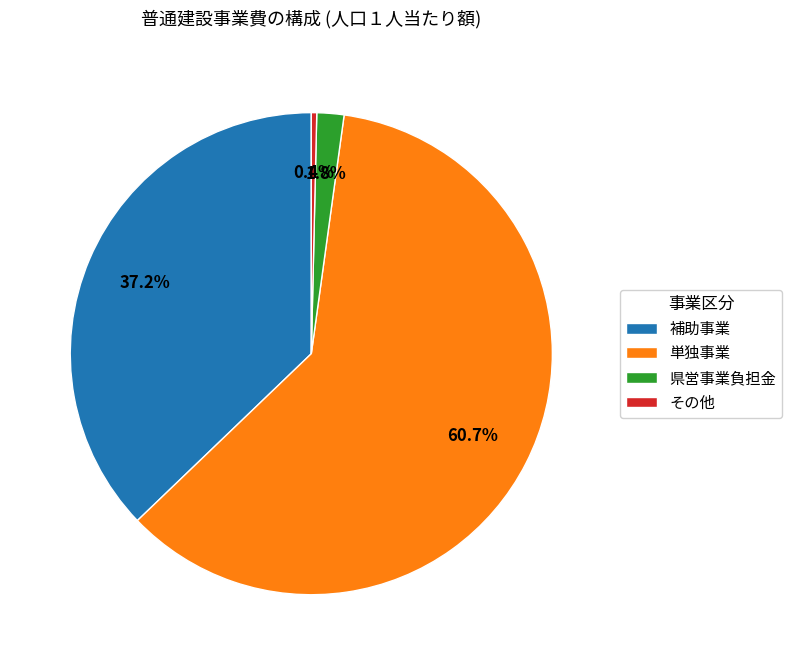

To the nearest percent, what is the difference between the その他 and 県営事業負担金 slice percentages?

1%